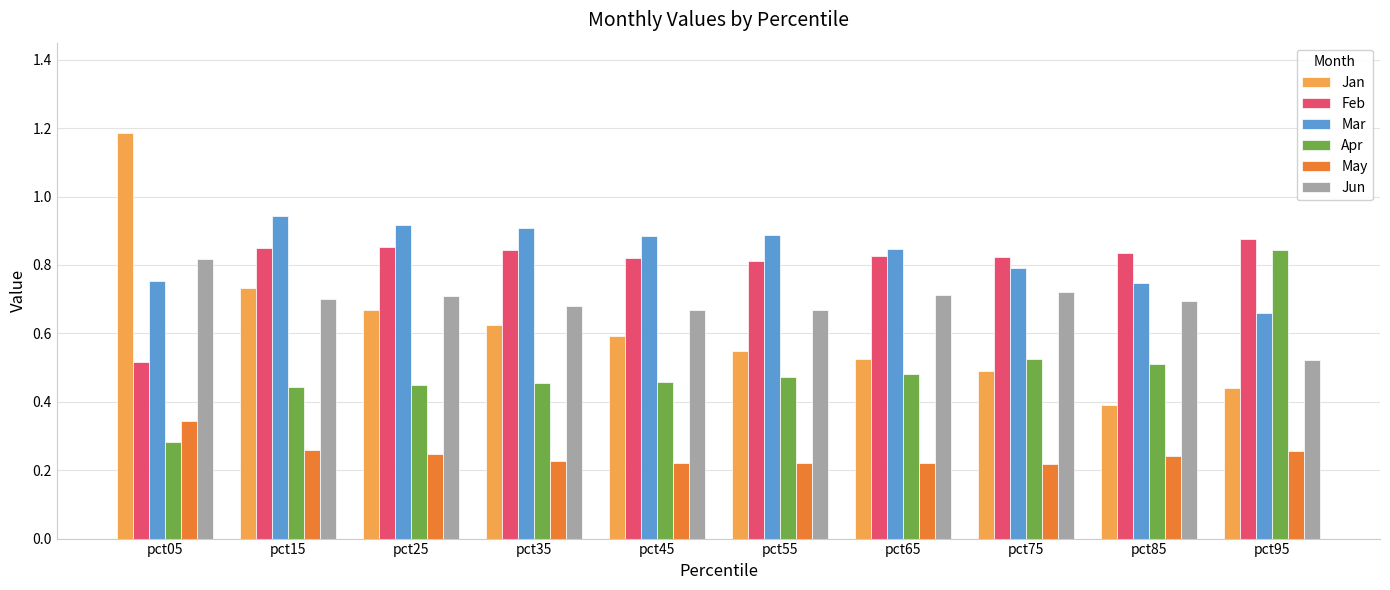

How many distinct data groups are displayed?

6